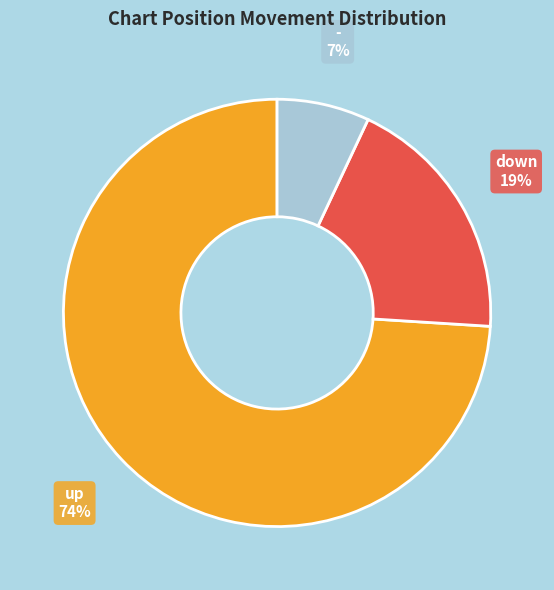

True or false: up accounts for 74% of the total.

True